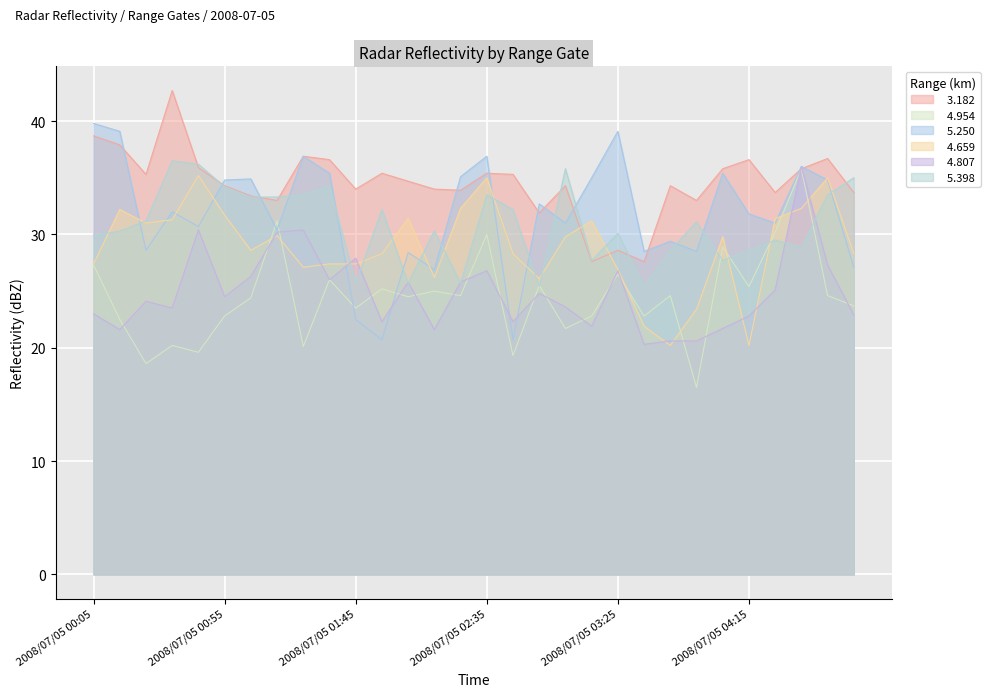

Does the chart have visible grid lines?

Yes